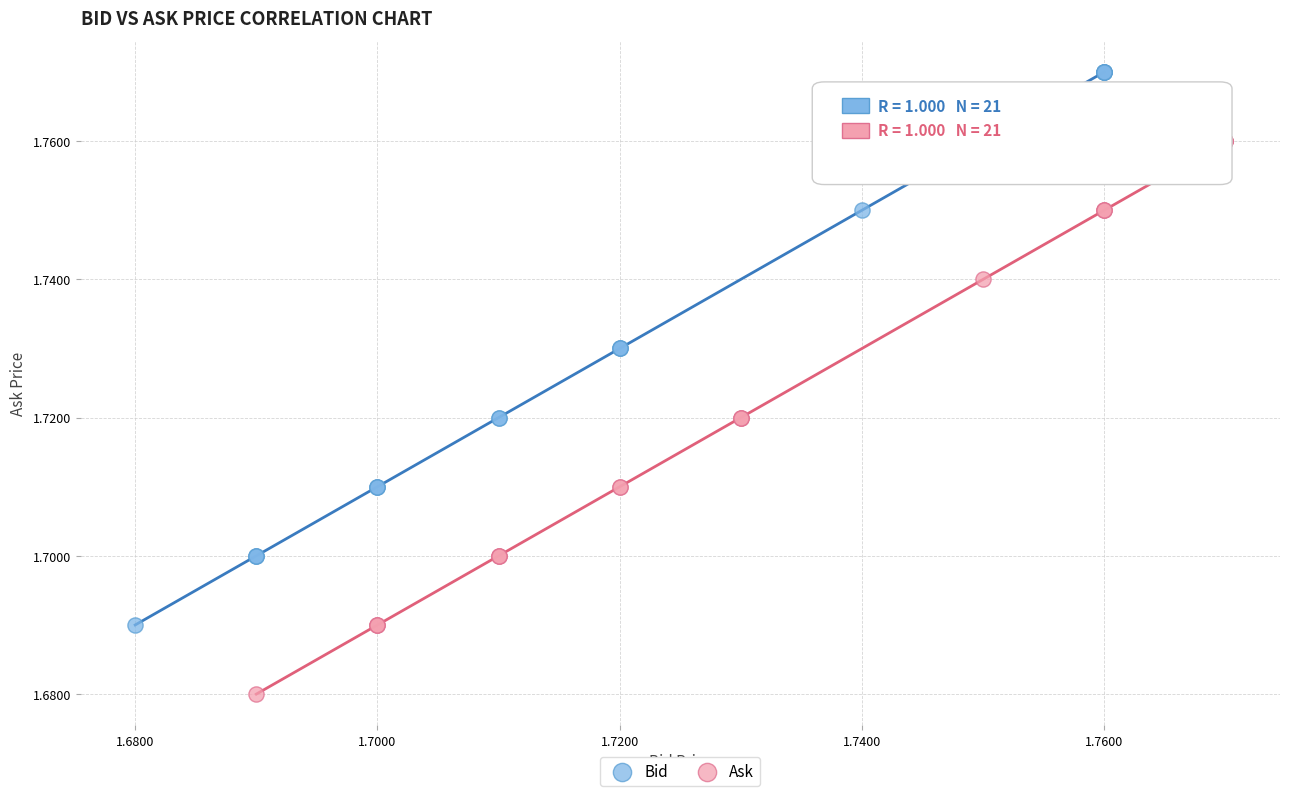

Which series reaches the minimum Y coordinate?

Ask